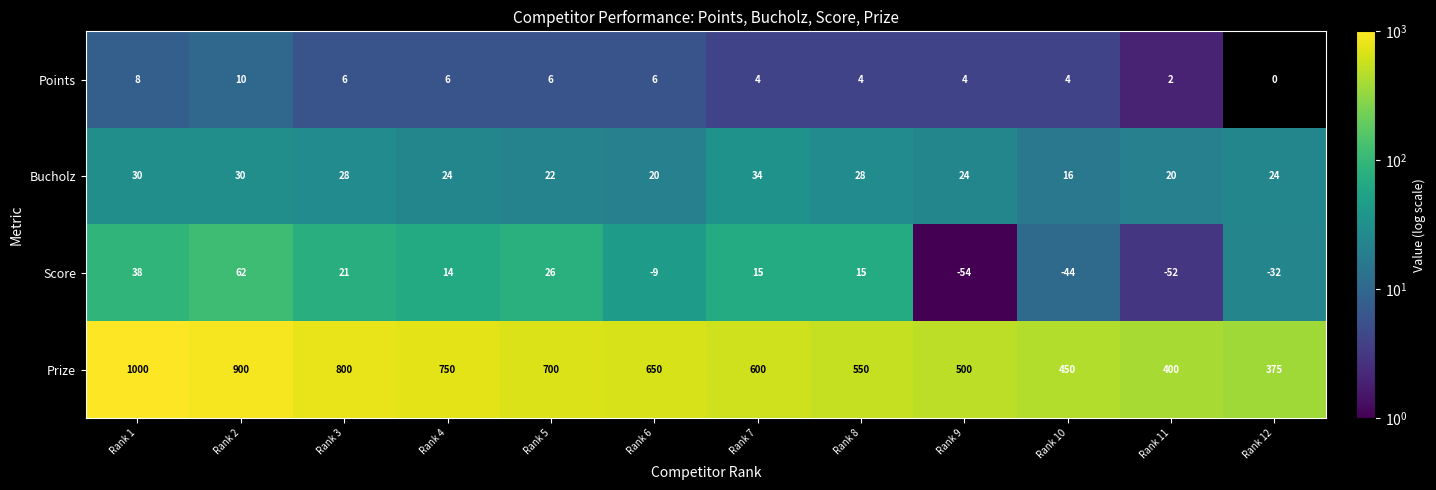

Rank the series at Rank 2 from lowest to highest value.

Points, Bucholz, Score, Prize